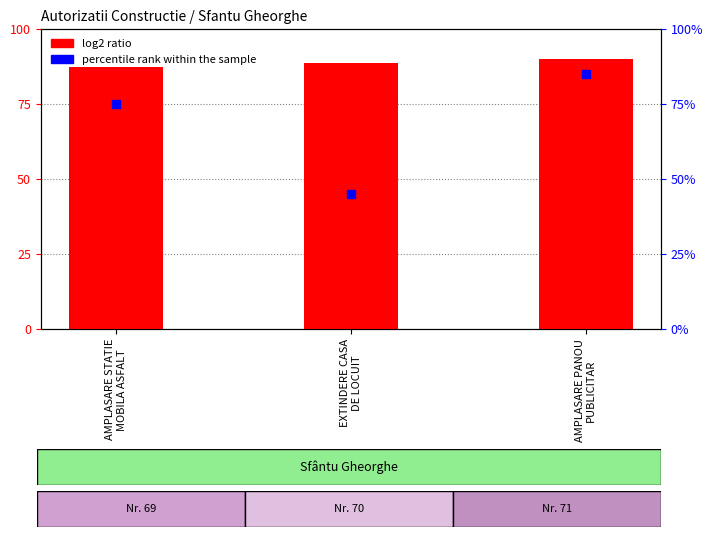

Which series has the largest total across all categories?

log2 ratio